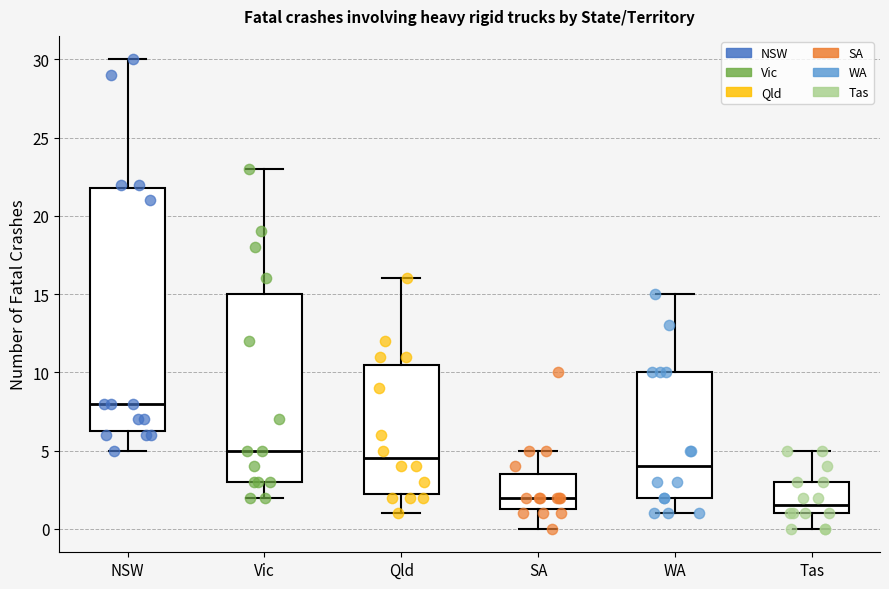

Reading left to right, read every box against the y-axis: the position of its median line, the range the box covers, and the ends of its whiskers. The values are not printed on the chart, so give them approximately, as read against the axis.

NSW: median 8.0, box 6.5 to 22.0, whiskers 5.0 to 30.0
Vic: median 5.0, box 3.0 to 15.0, whiskers 2.0 to 23.0
Qld: median 4.5, box 2.5 to 10.5, whiskers 1.0 to 16.0
SA: median 2.0, box 1.5 to 3.5, whiskers 0.0 to 5.0
WA: median 4.0, box 2.0 to 10.0, whiskers 1.0 to 15.0
Tas: median 1.5, box 1.0 to 3.0, whiskers 0.0 to 5.0